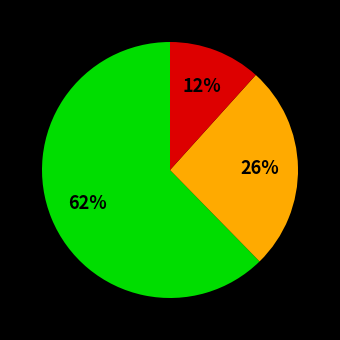

Does any single category account for the majority?

Yes